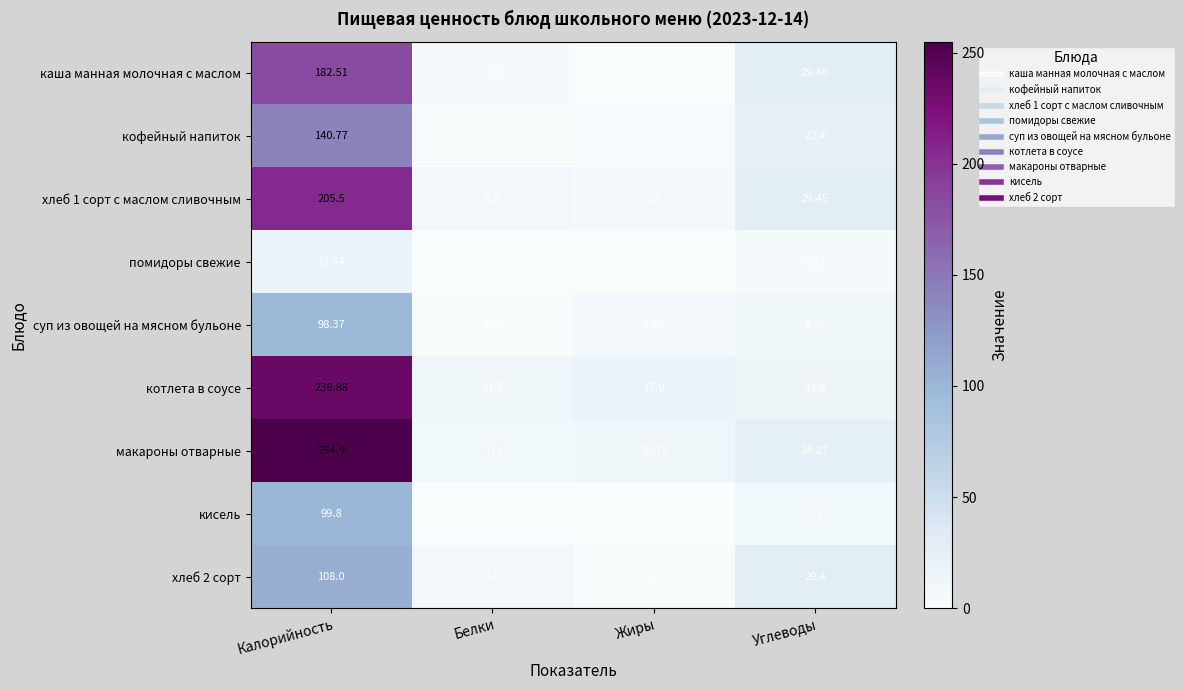

Which category has the highest value in the суп из овощей на мясном бульоне series?

Калорийность